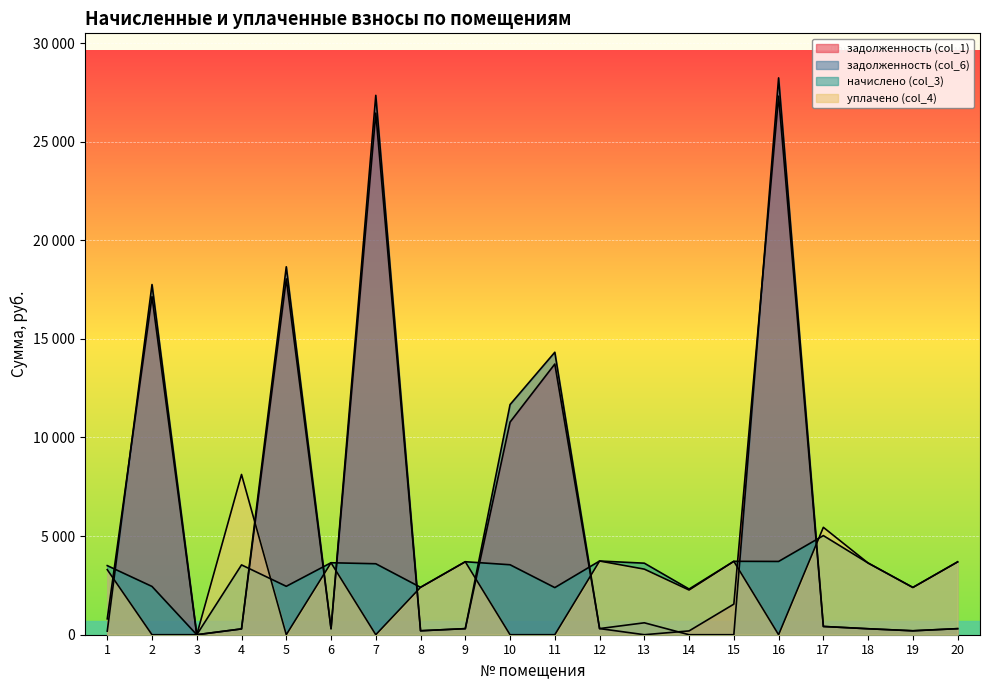

Read the задолженность (col_1) value at 7.

26447.5